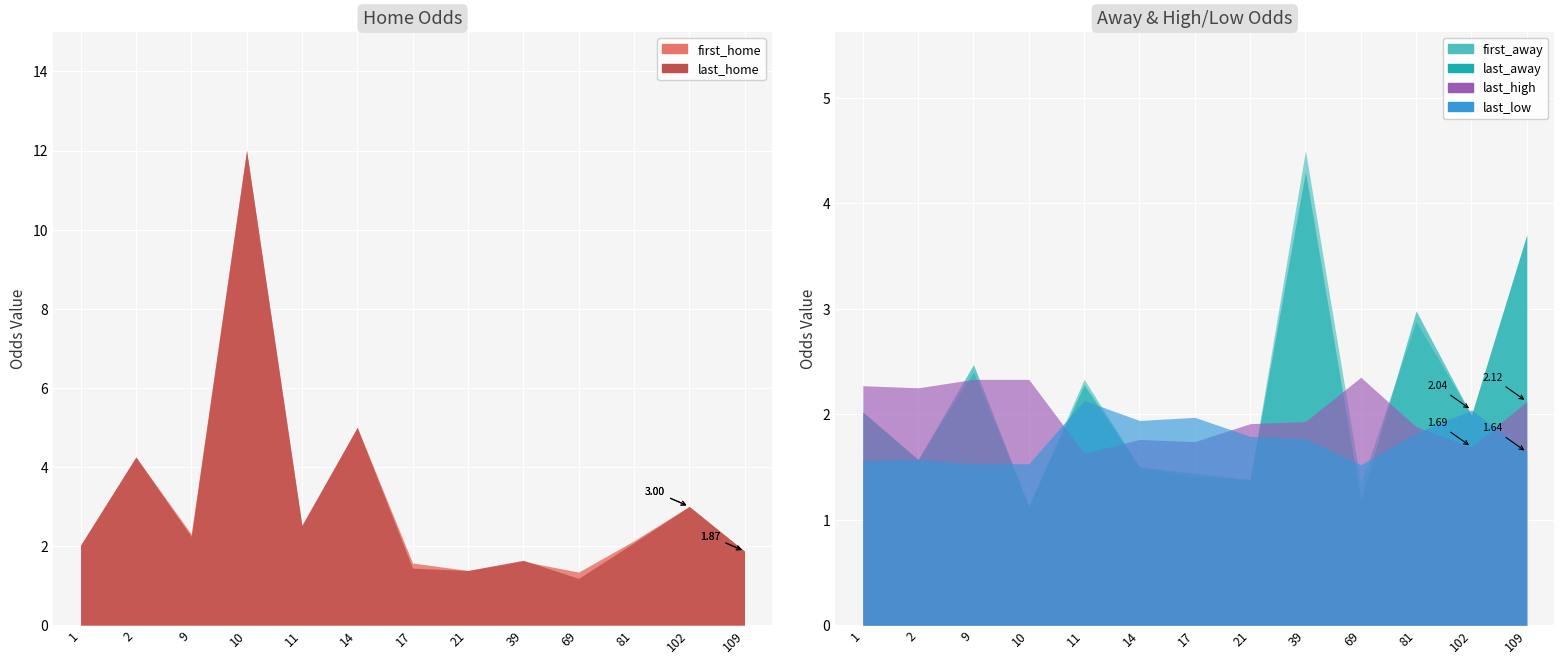

The first_away series shows 0.6 at 2. True or false?

False